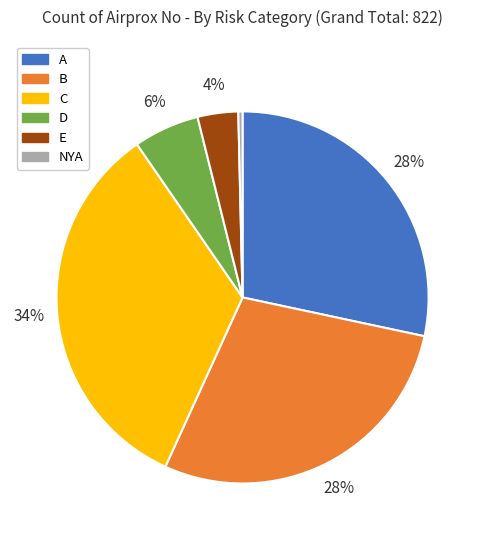

Which has a higher value, E or B?

B